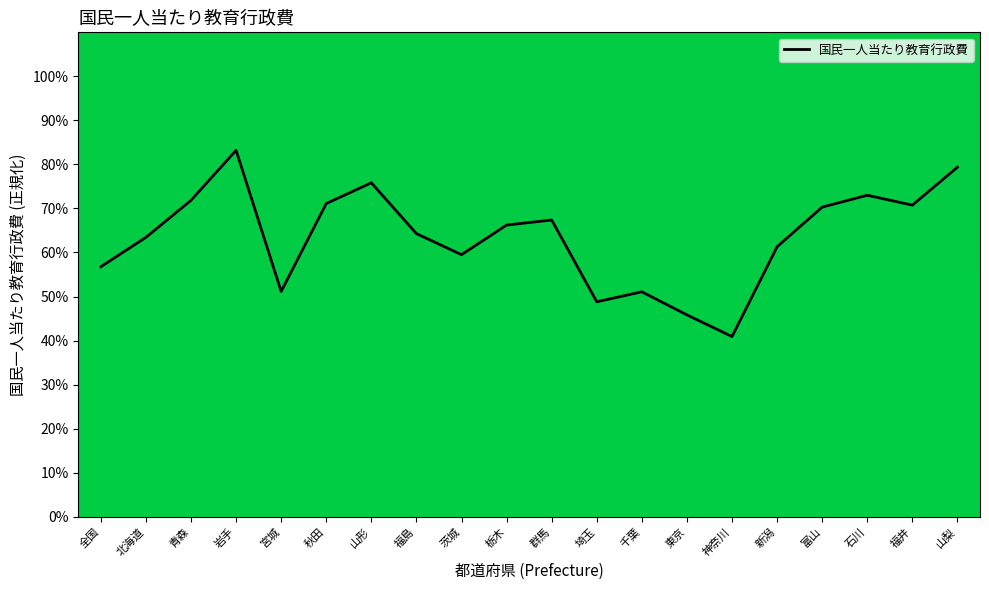

List the labels in order of value, smallest first.

神奈川, 東京, 埼玉, 千葉, 宮城, 全国, 茨城, 新潟, 北海道, 福島, 栃木, 群馬, 富山, 福井, 秋田, 青森, 石川, 山形, 山梨, 岩手